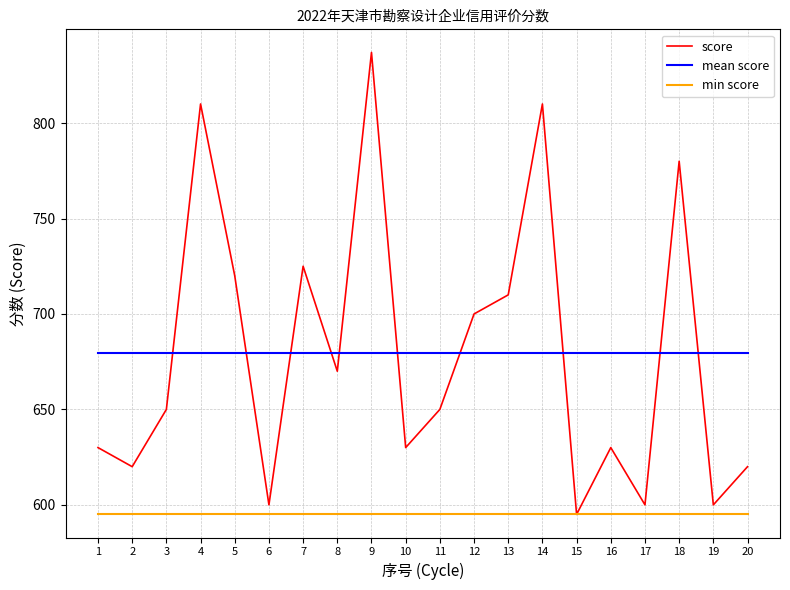

Is the value of score at 12 greater than the value of mean score at 15?

Yes